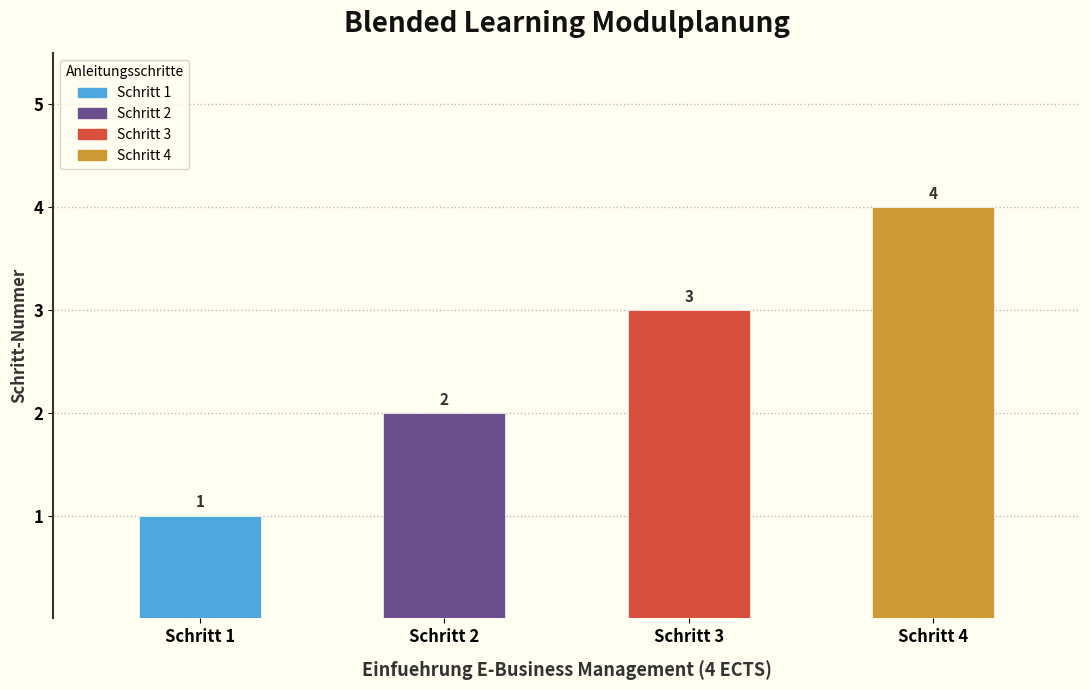

What value does the data have at Schritt 4?

4